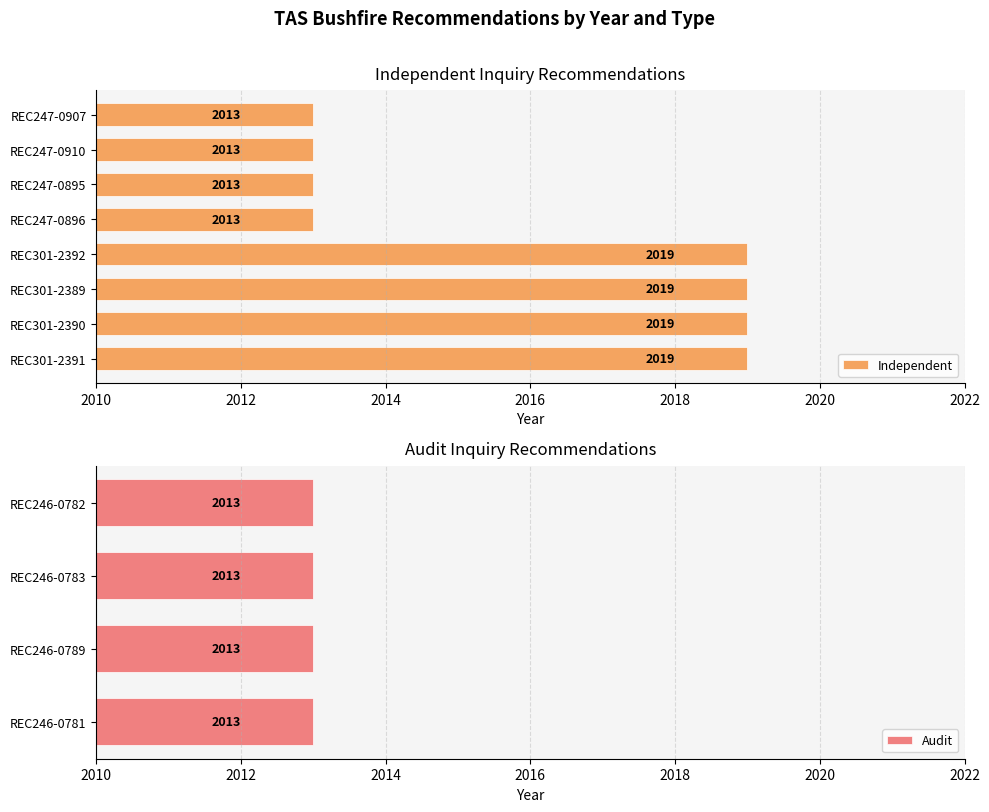

Rank the categories by value from highest to lowest.

REC301-2391, REC301-2390, REC301-2389, REC301-2392, REC247-0896, REC247-0895, REC247-0910, REC247-0907